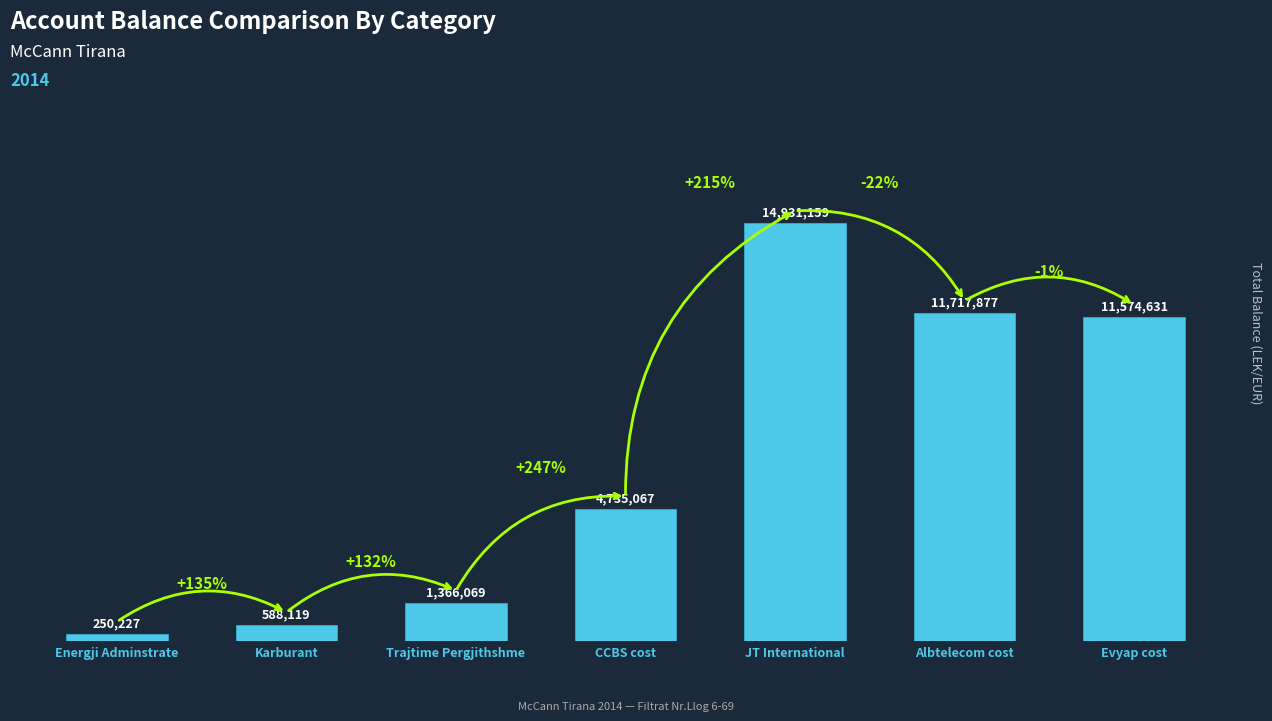

What is the greatest value displayed?

14931158.8